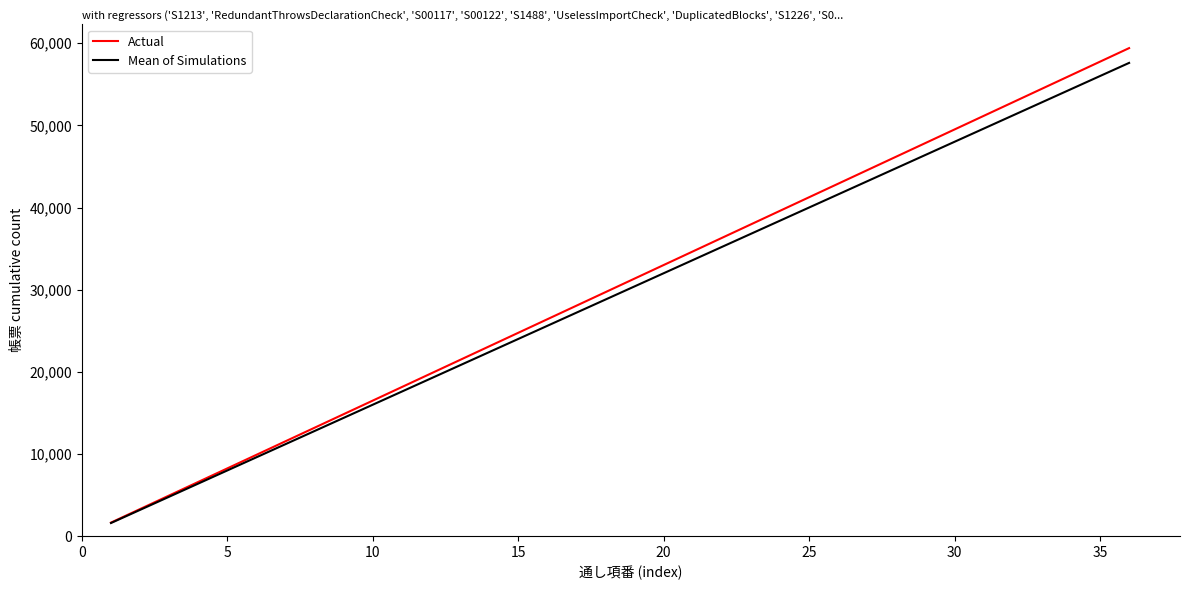

What is the greatest value displayed?

59400